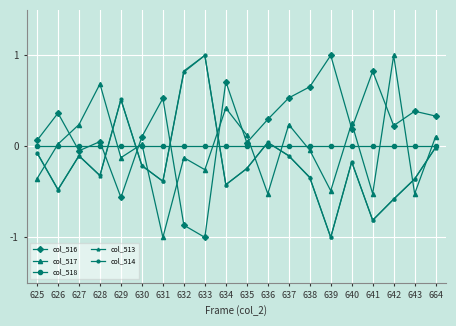

How many lines are shown in the chart?

5